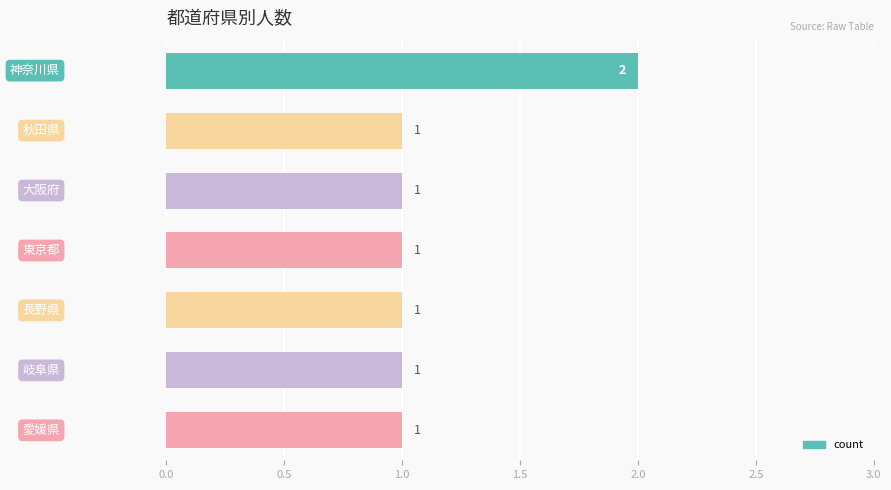

Reading top to bottom, extract all data points from this chart.

2	1	1	1	1	1	1